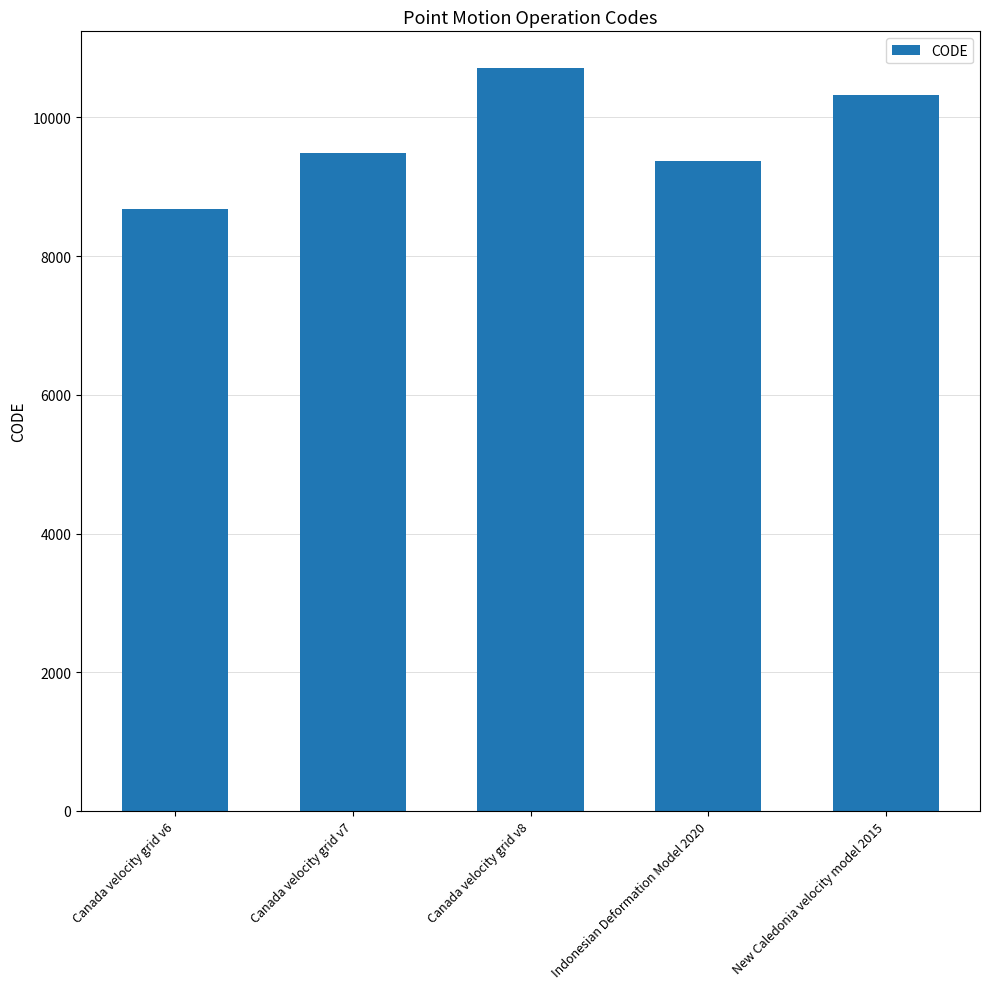

How many categories are shown in the chart?

5